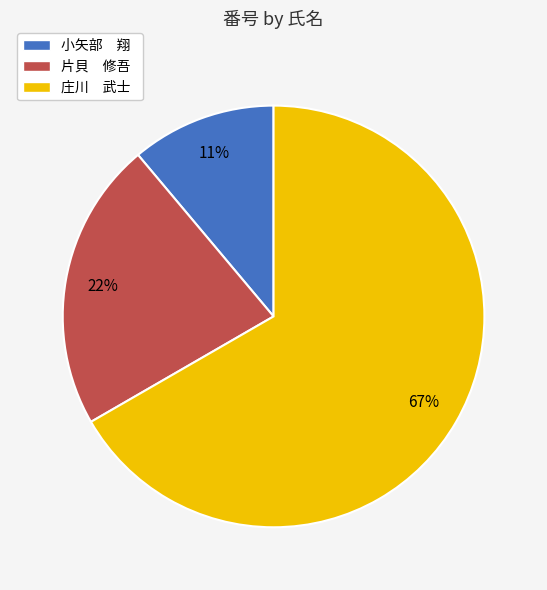

Which slice is the smallest?

小矢部 翔